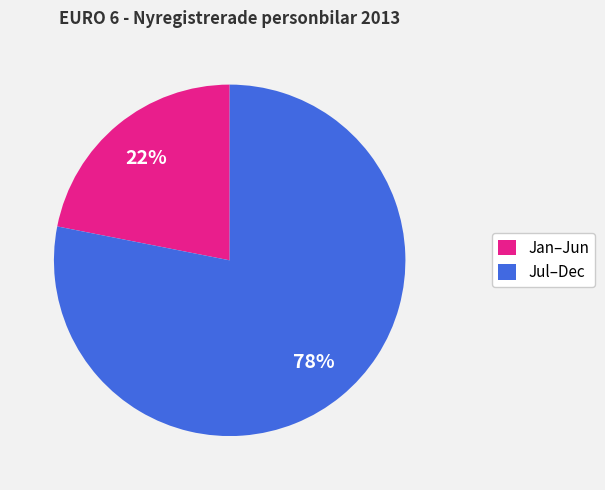

Combined, do Jan–Jun and Jul–Dec account for over 50%?

Yes